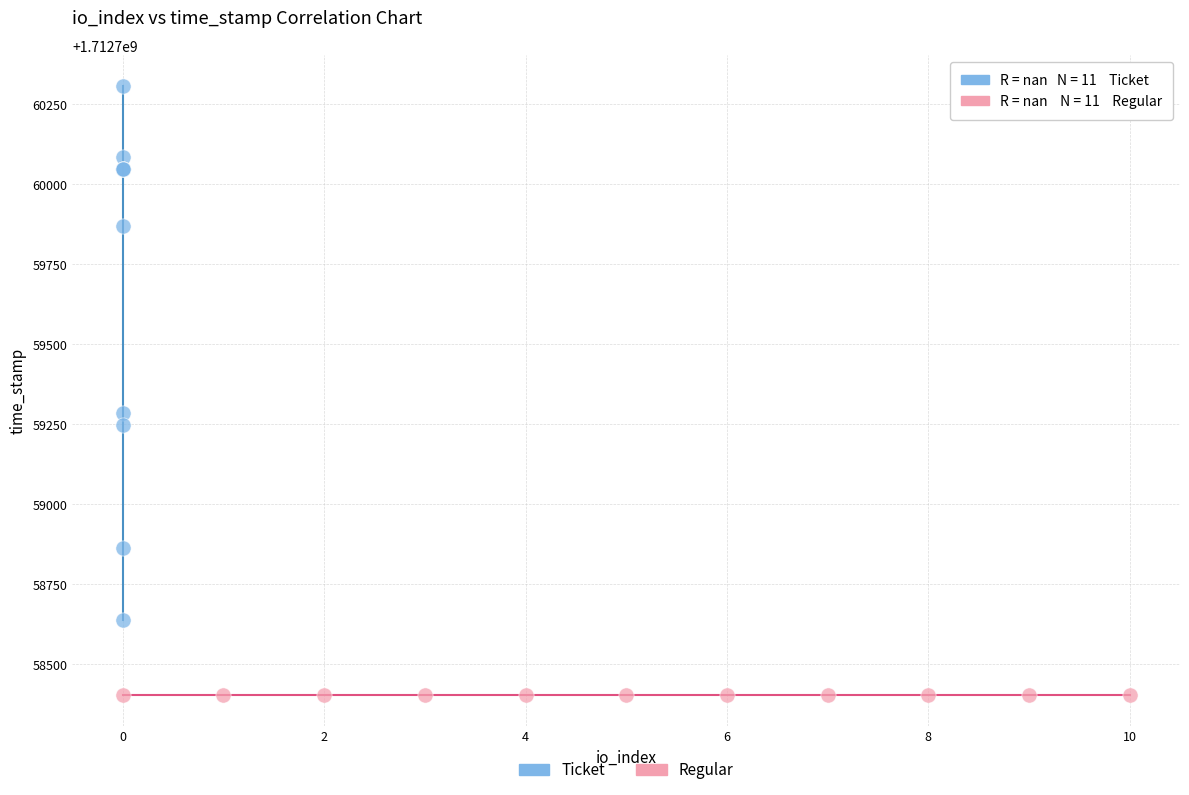

Which series reaches the minimum Y coordinate?

Regular